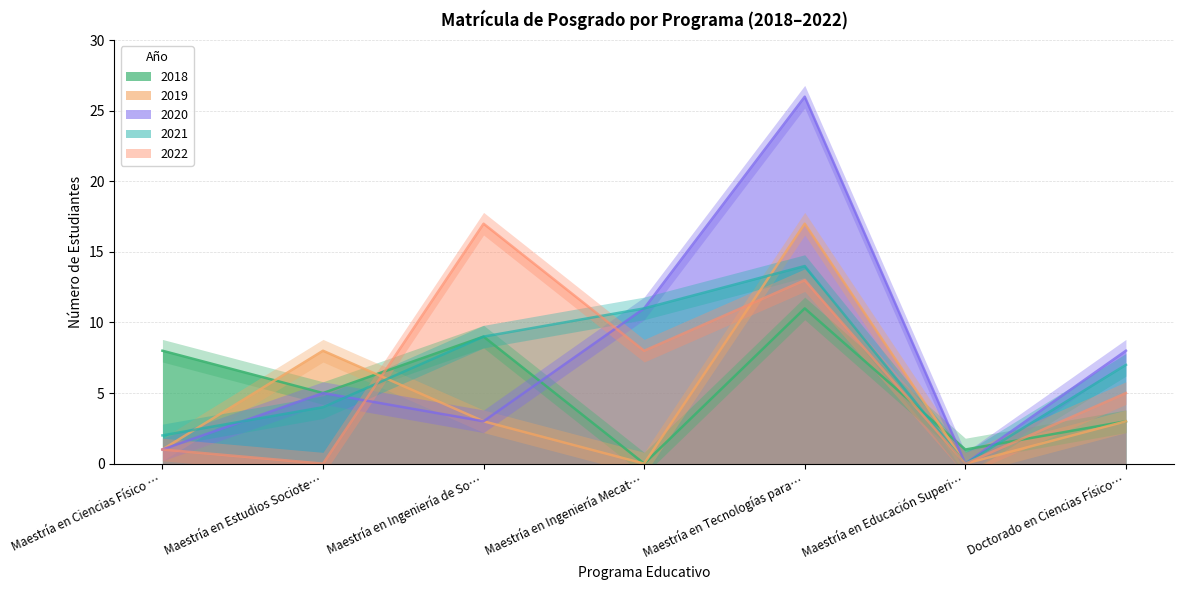

Is the value of 2019 at Maestría en Educación Superi… greater than the value of 2020 at Maestría en Ingeniería de So…?

No